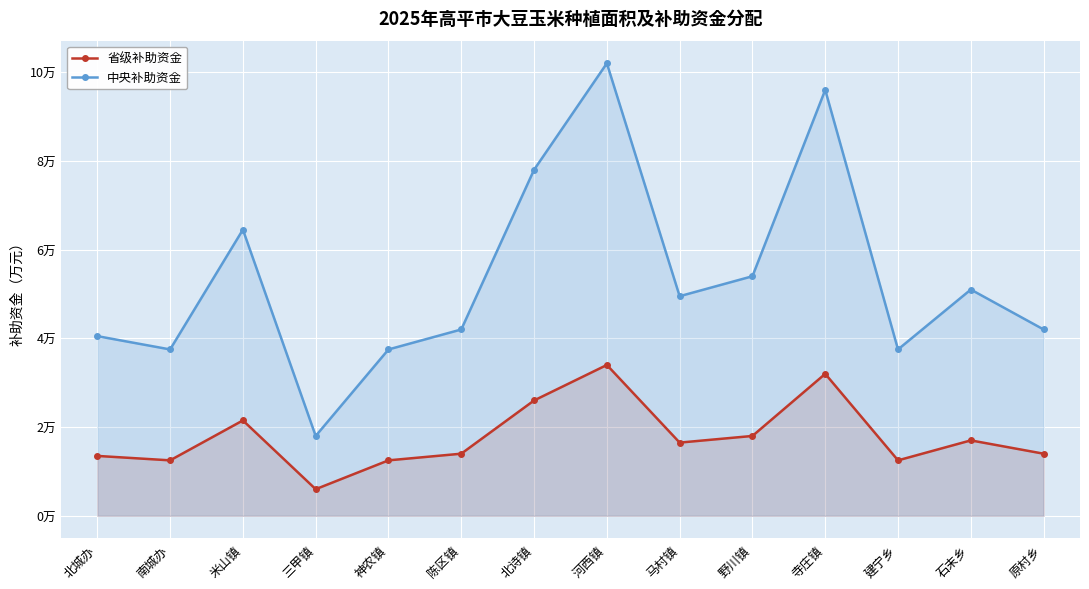

Is it true that 中央补助资金 equals 8.4 at 石末乡?

False